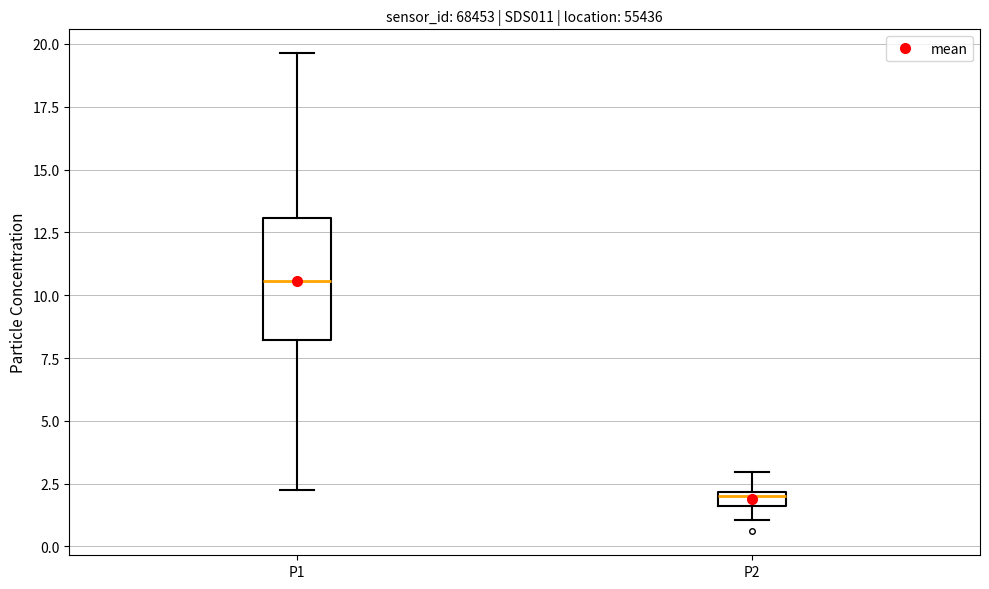

Where does the lower whisker of the box for P2 end on the y-axis? The values are not printed on the chart, so give them approximately, as read against the axis.

1.0